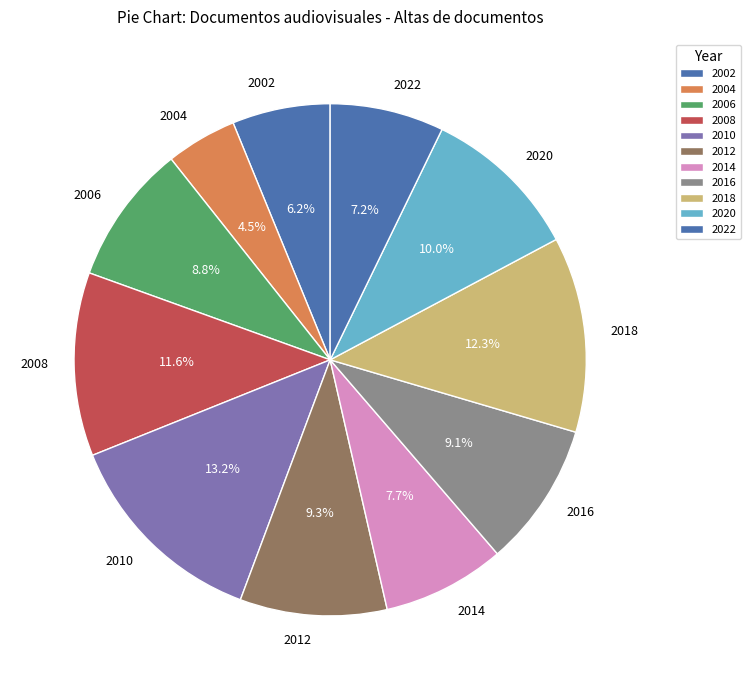

Is it true that 2010 is 13% of the pie?

True